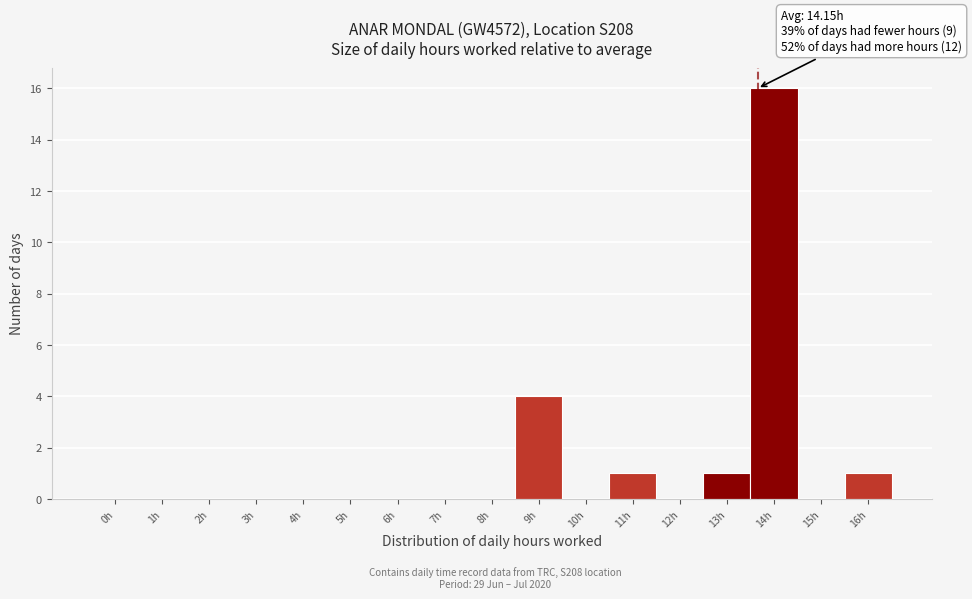

Reading right to left, extract all data points from this chart.

16h=1	15h=0	14h=16	13h=1	12h=0	11h=1	10h=0	9h=4	8h=0	7h=0	6h=0	5h=0	4h=0	3h=0	2h=0	1h=0	0h=0